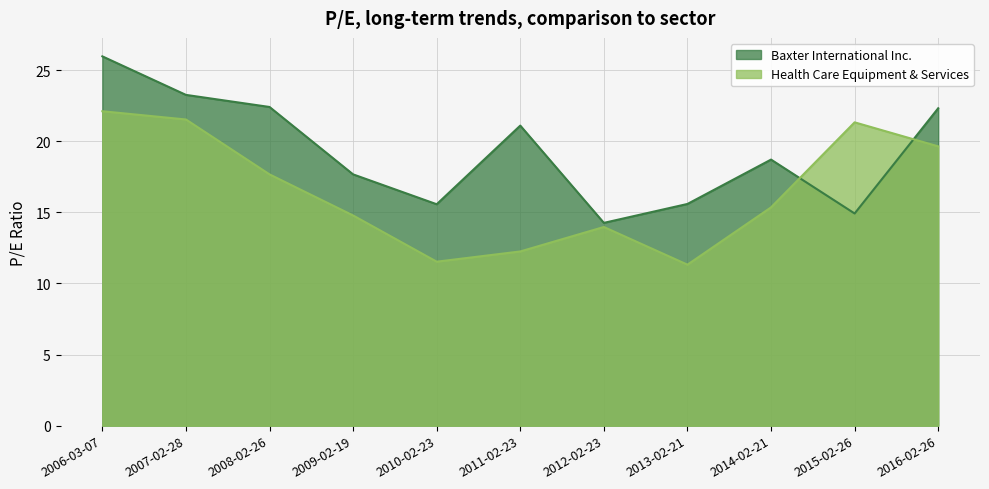

At how many categories does at least one series exceed 14?

11